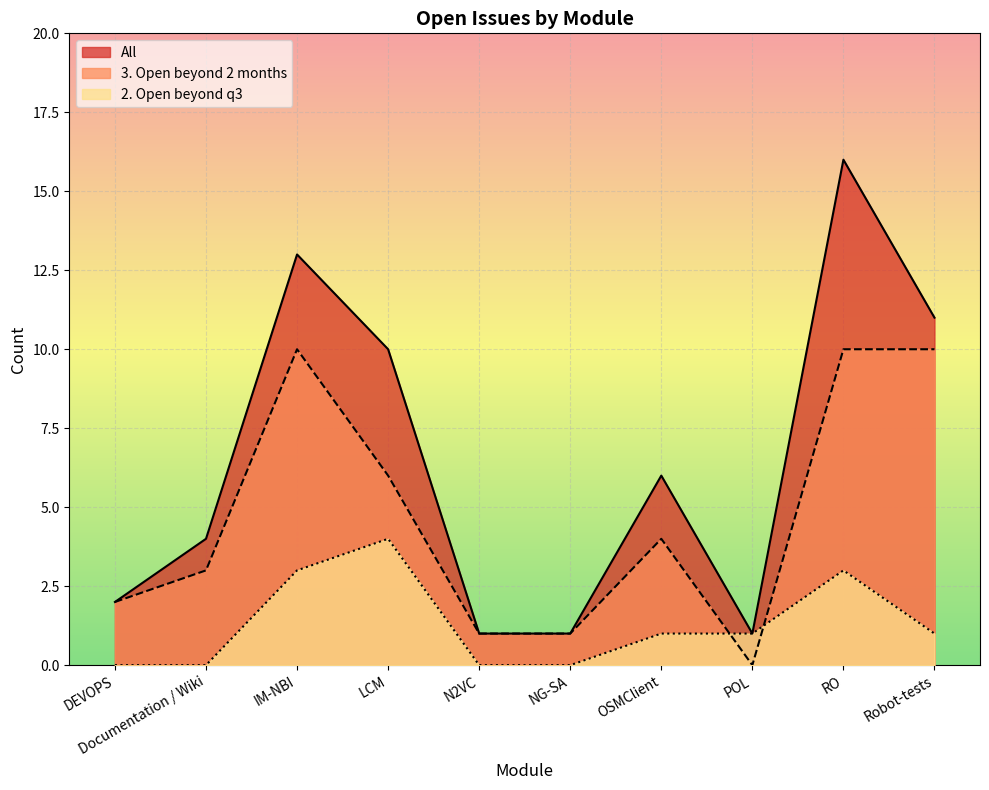

How many values in the 2. Open beyond q3 series exceed 1?

3